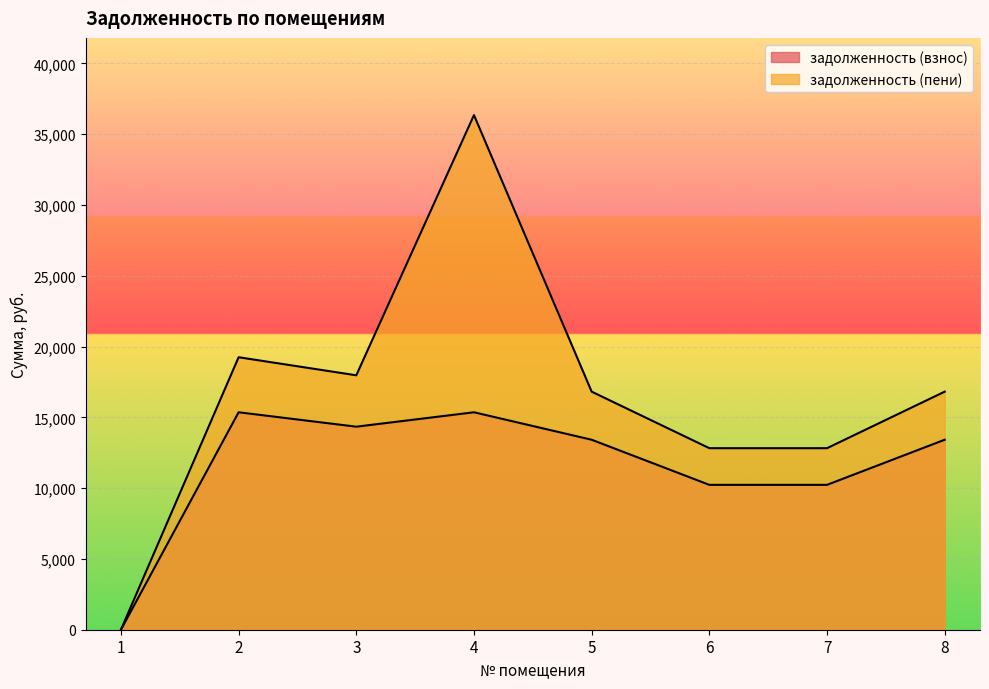

Count the number of data series in this chart.

2